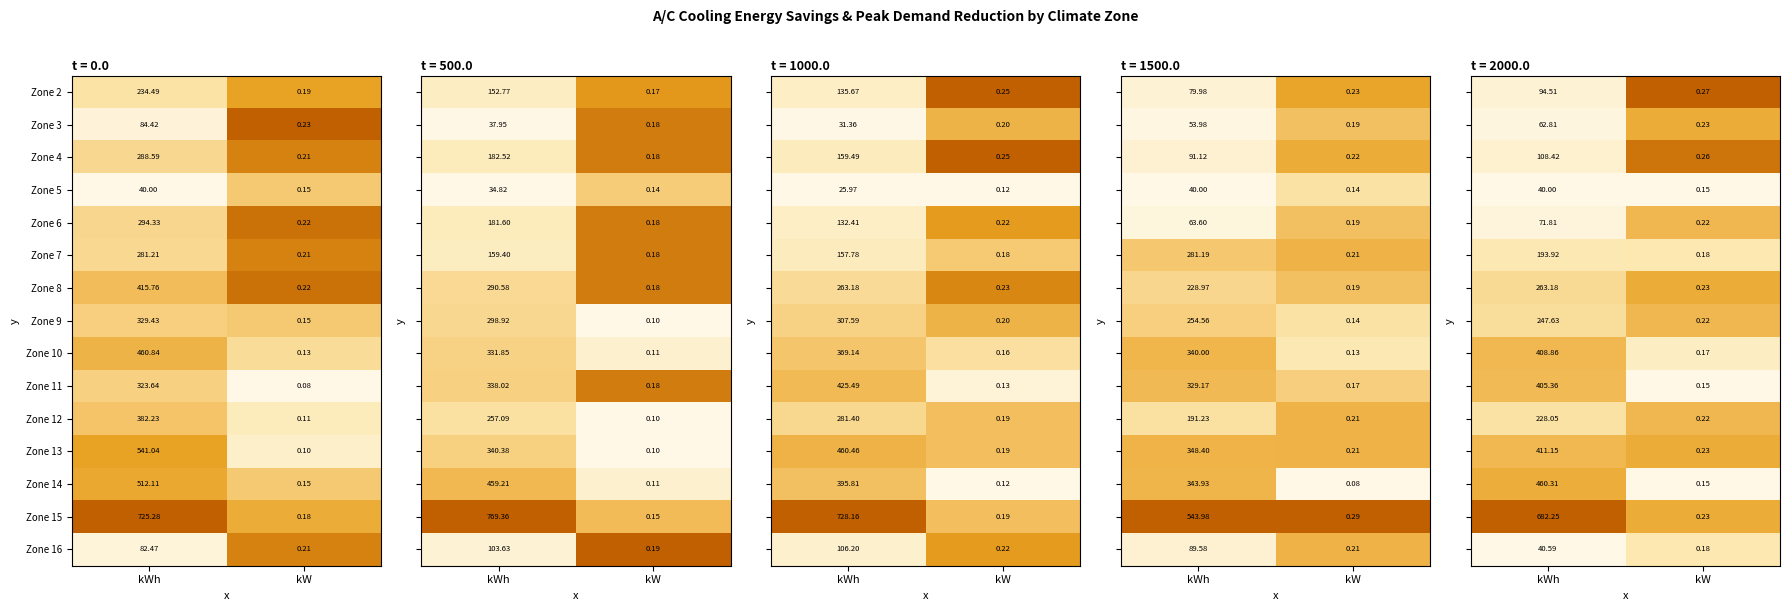

At which label does Zone 6 reach its peak?

kWh